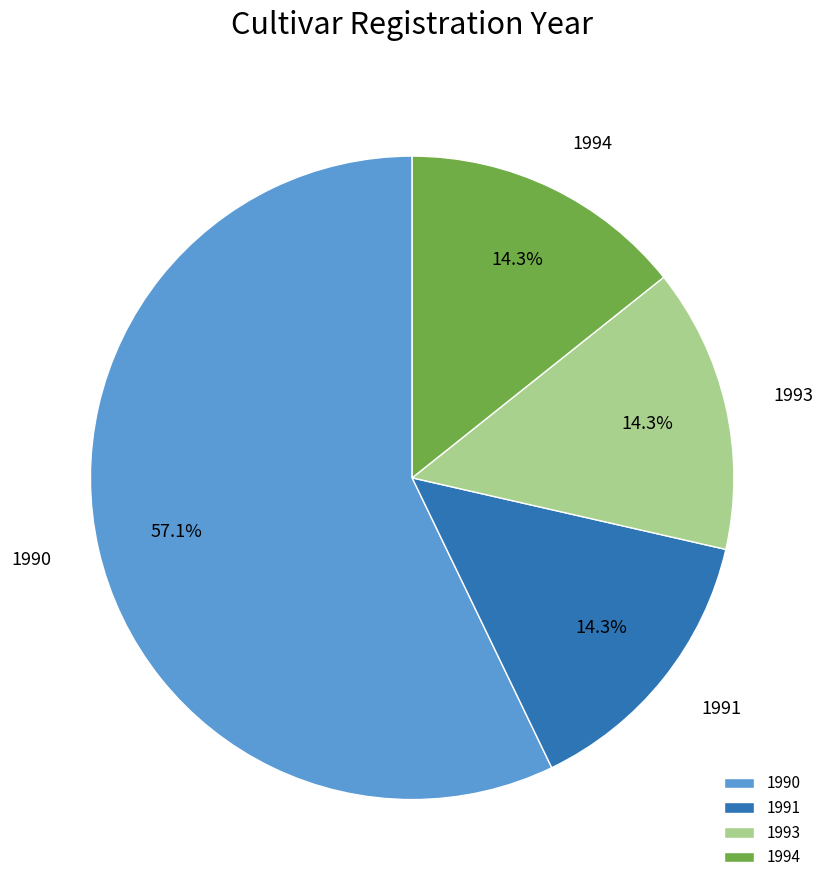

Which slice is the largest?

1990